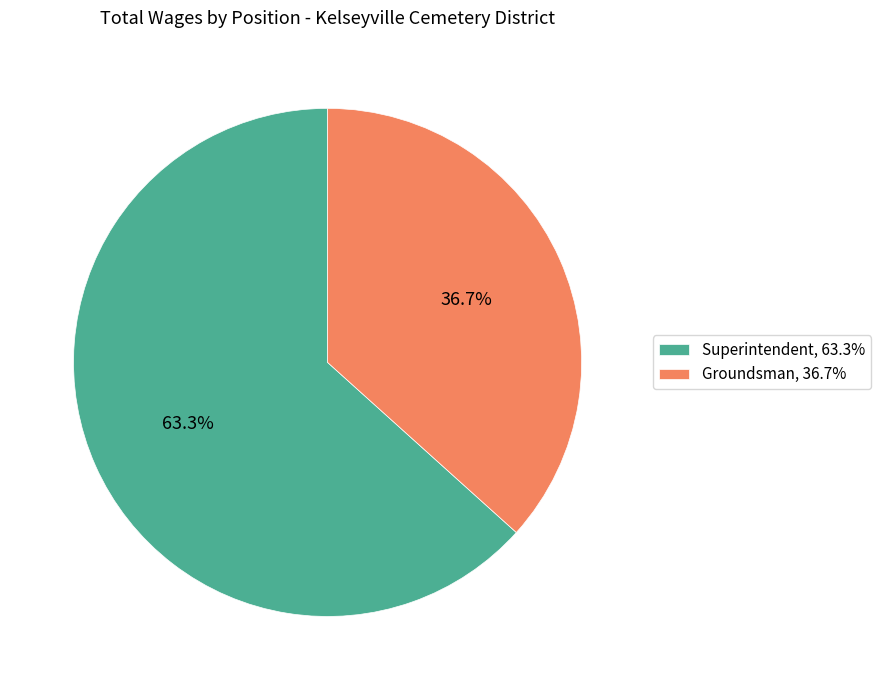

True or false: Groundsman accounts for 30% of the total.

False